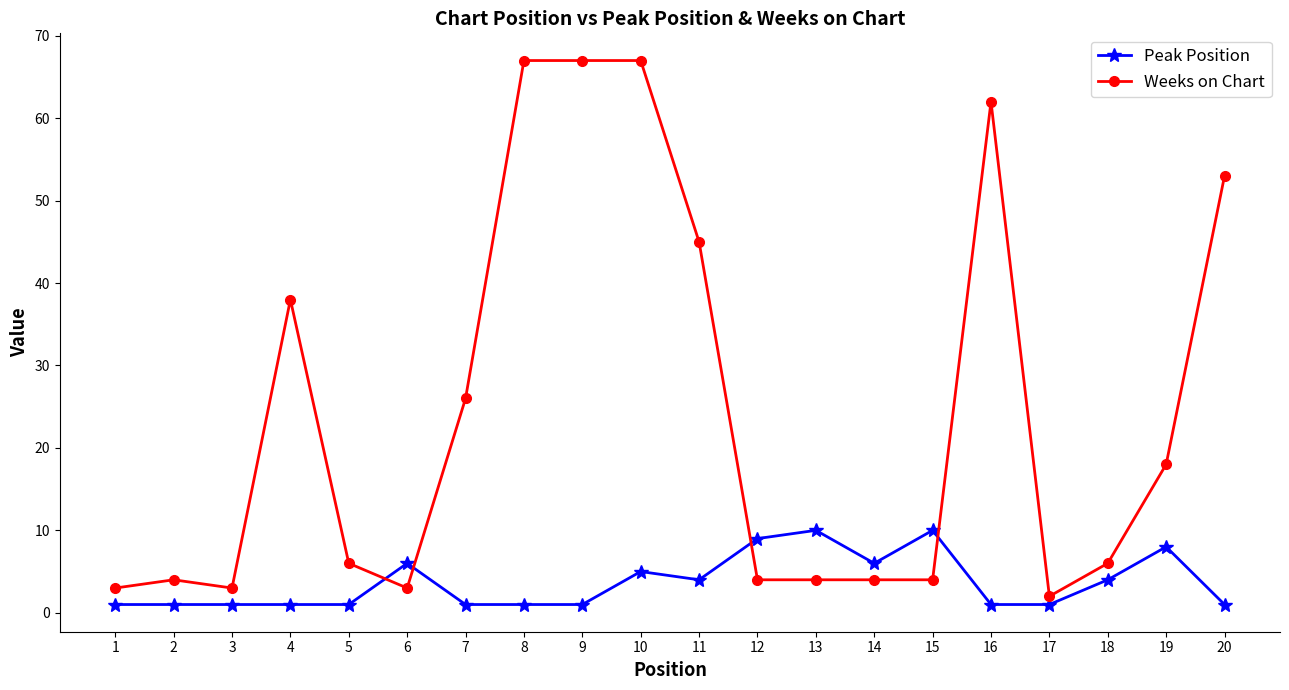

Is this an area chart (filled region under the line)?

No